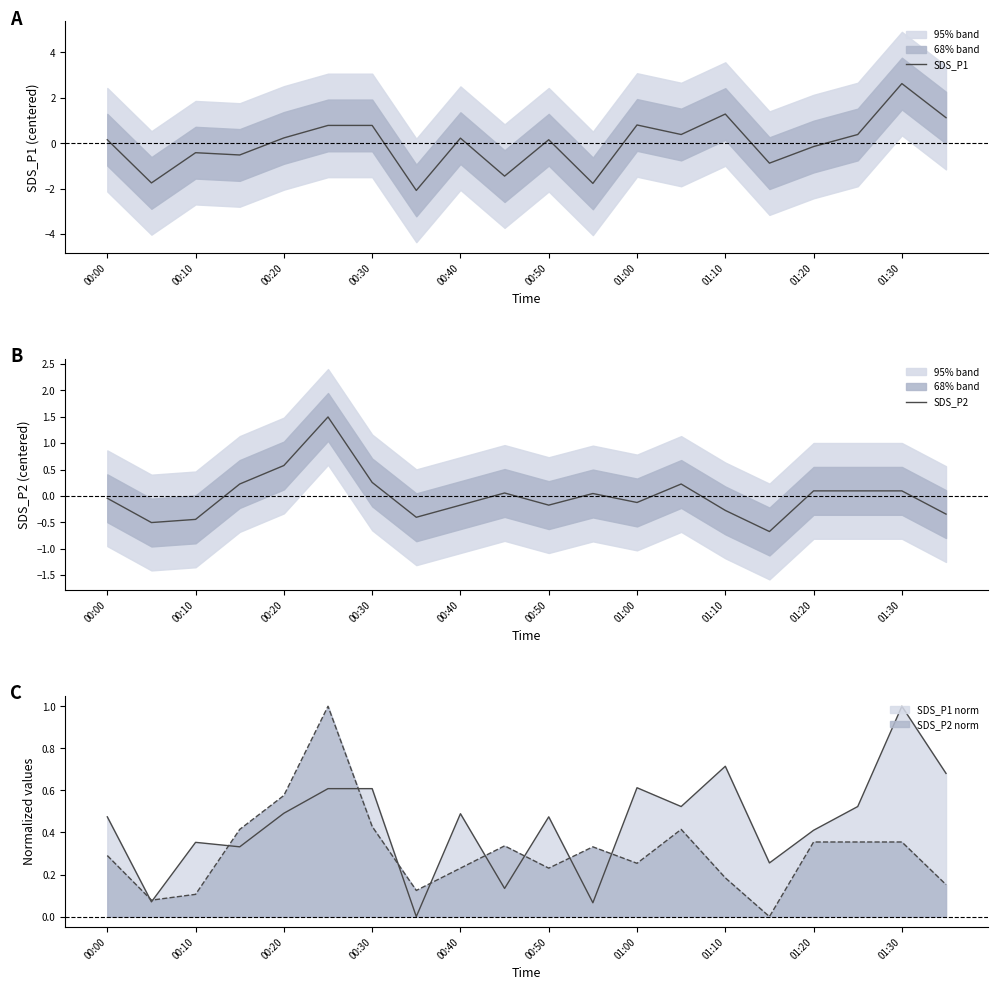

Reading left to right, list all the values displayed in this chart.

SDS_P1: 0.2	-1.7	-0.4	-0.5	0.2	0.8	0.8	-2.1	0.2	-1.4	0.2	-1.8	0.8	0.4	1.3	-0.9	-0.1	0.4	2.6	1.1
SDS_P2: -0.0	-0.5	-0.4	0.2	0.6	1.5	0.3	-0.4	-0.2	0.1	-0.2	0.0	-0.1	0.2	-0.3	-0.7	0.1	0.1	0.1	-0.3